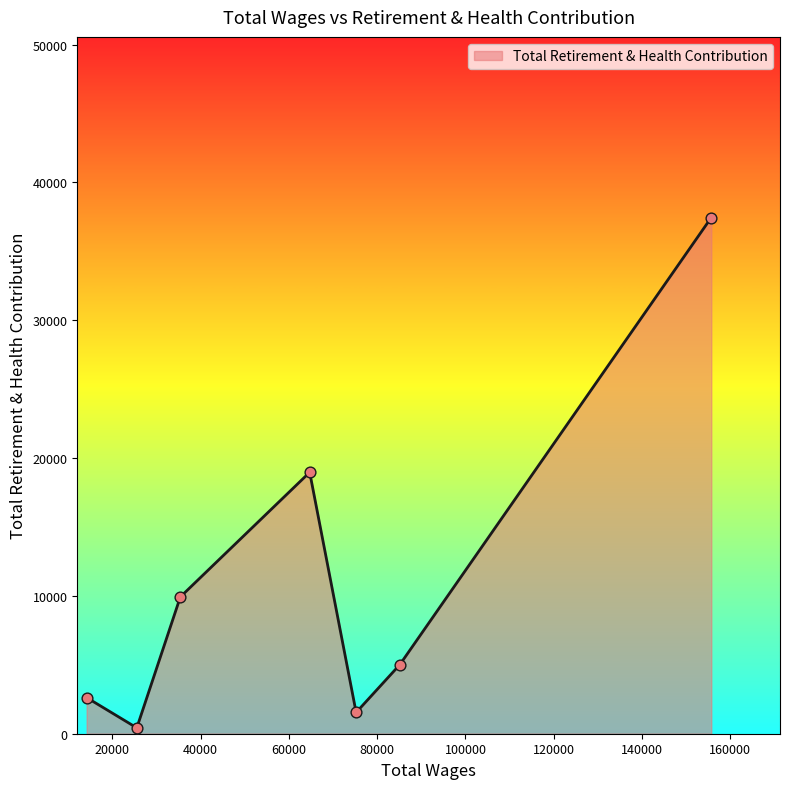

What is the difference between the maximum and minimum values?

37022